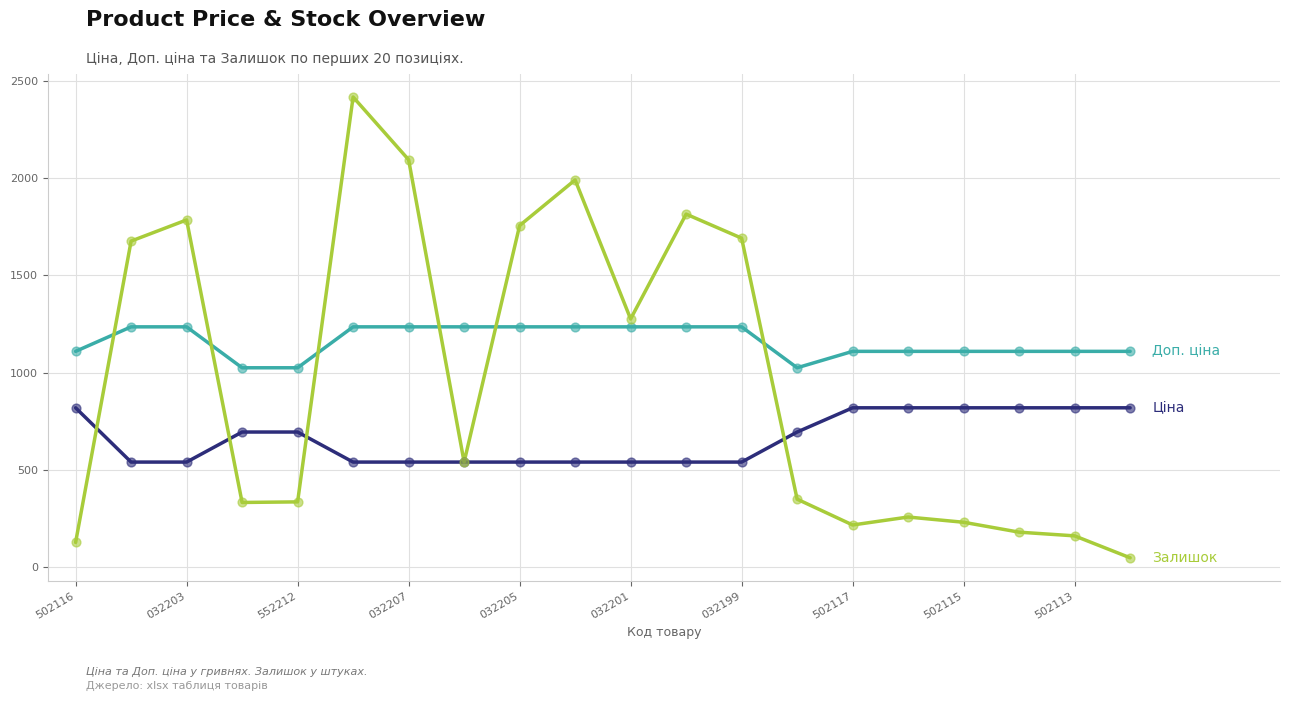

What is the greatest value displayed?

2419.0